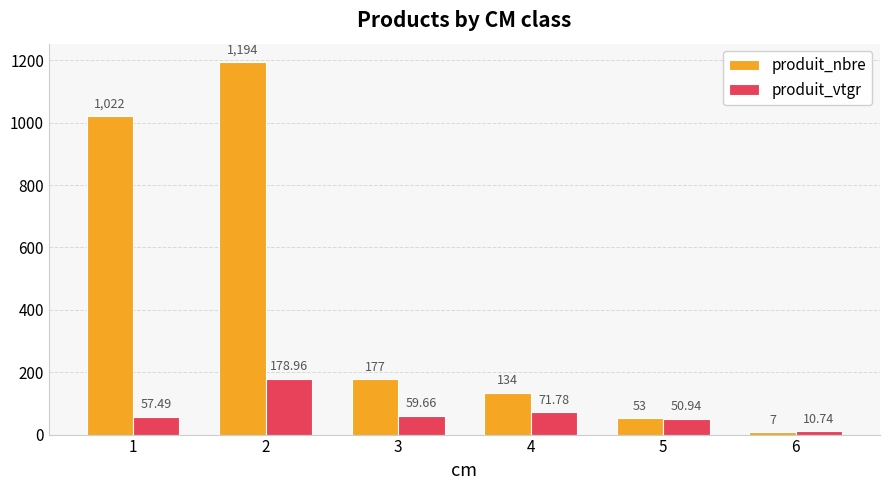

What is the approximate value of produit_vtgr at 2?

179.0